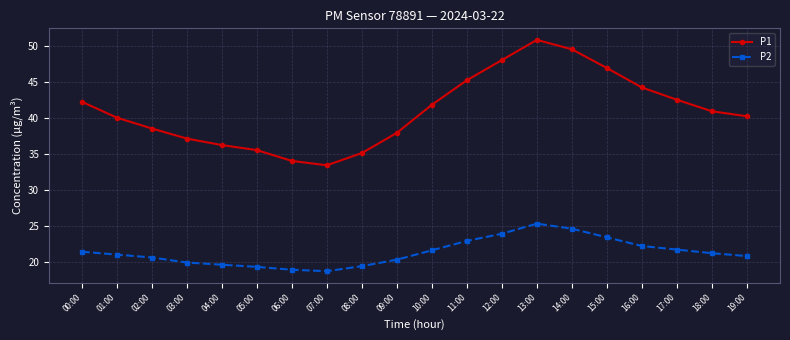

List the series in order of their peak value, lowest first.

P2, P1